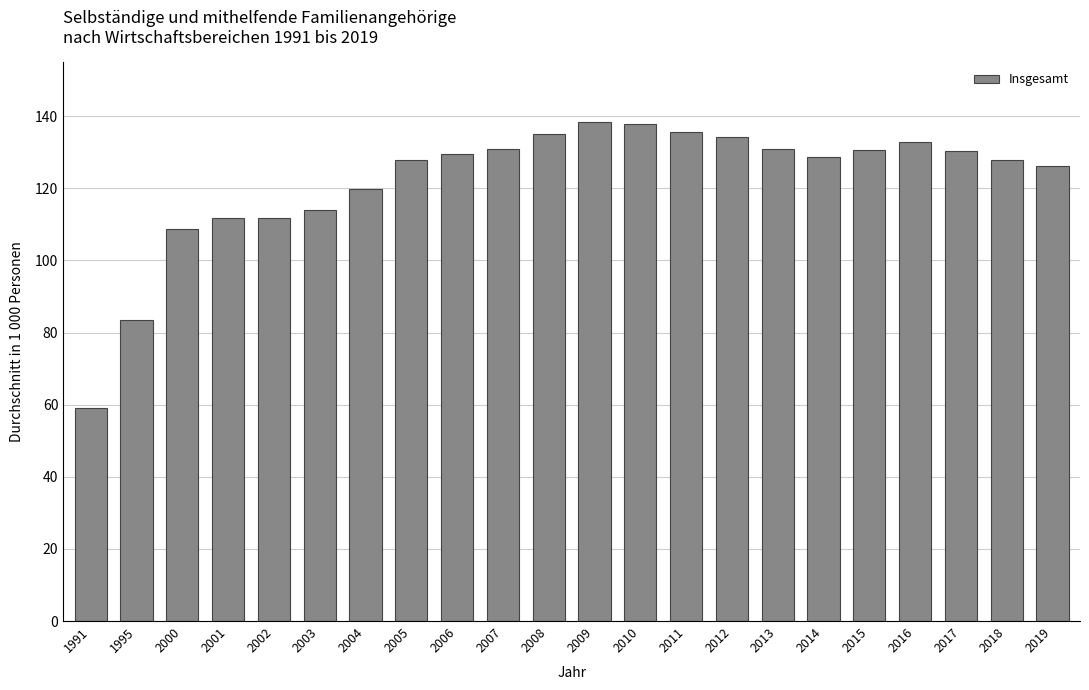

What is the approximate value at 2004?

119.9